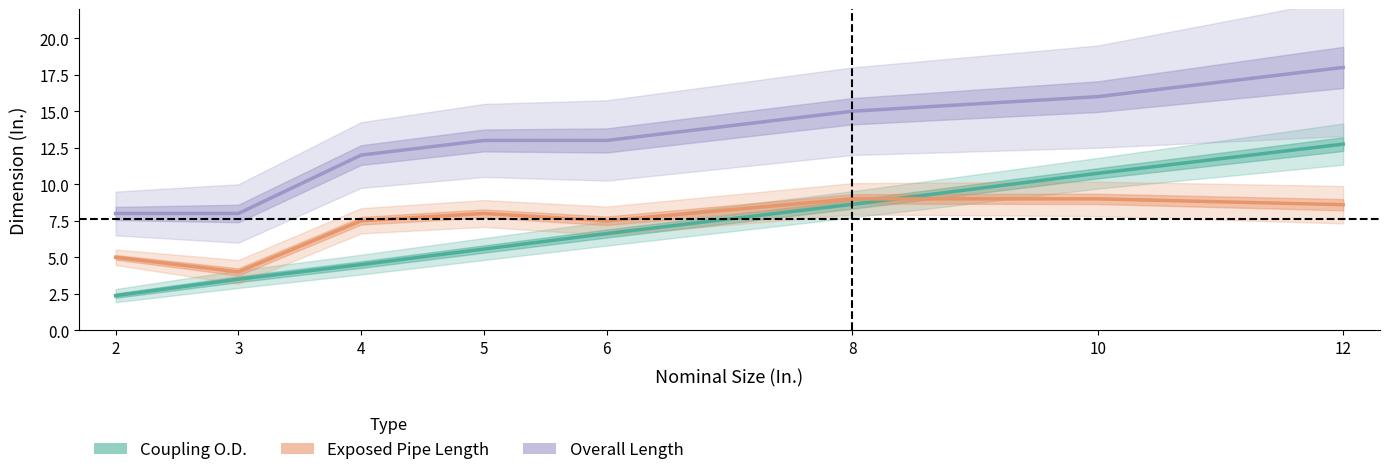

Which category has the lowest value in the Exposed Pipe Length series?

3